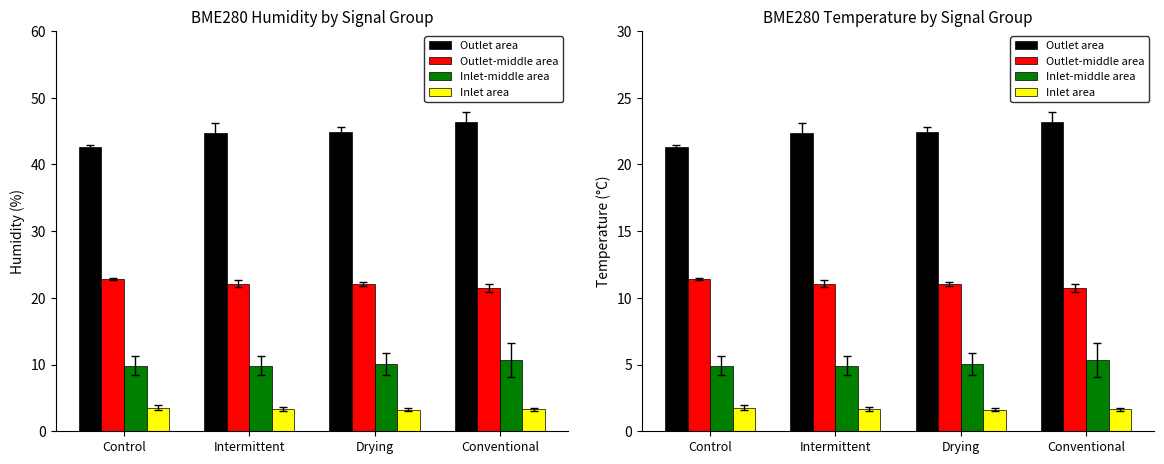

Are the bars horizontal?

No